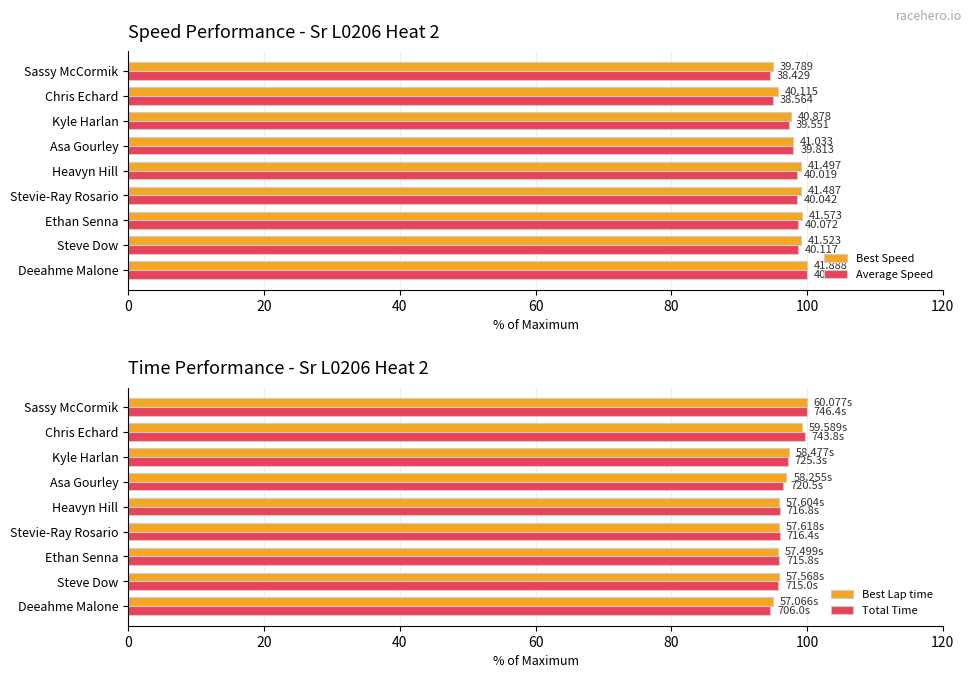

How many groups of bars are there?

9